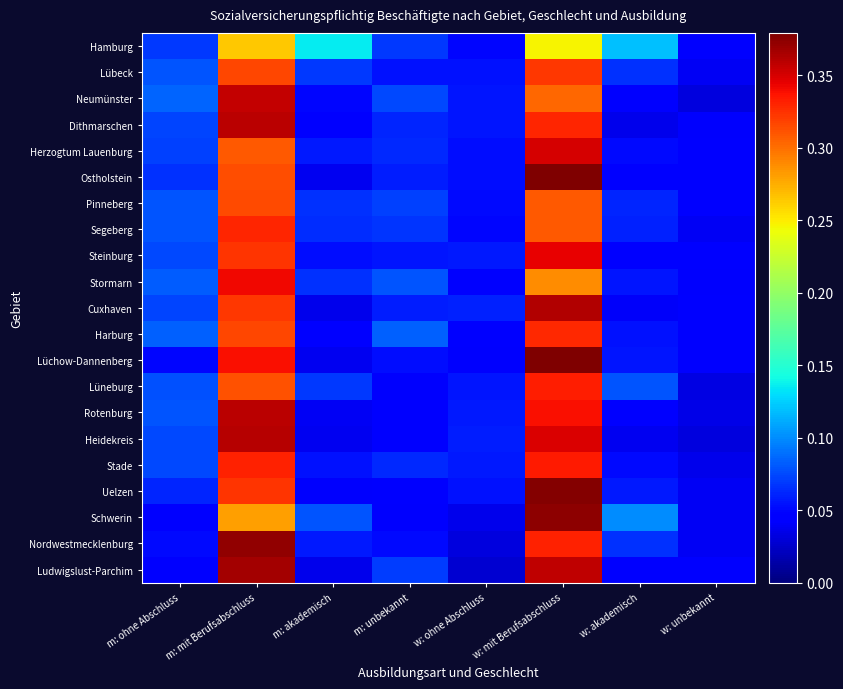

At which category does the chart reach its peak across all series?

w: mit Berufsabschluss